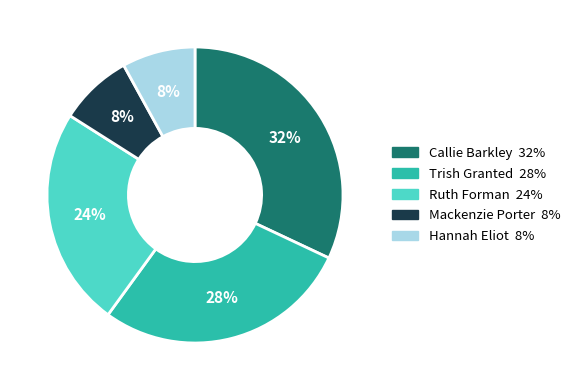

To the nearest percent, what is the difference between the largest and smallest slice percentages?

24%